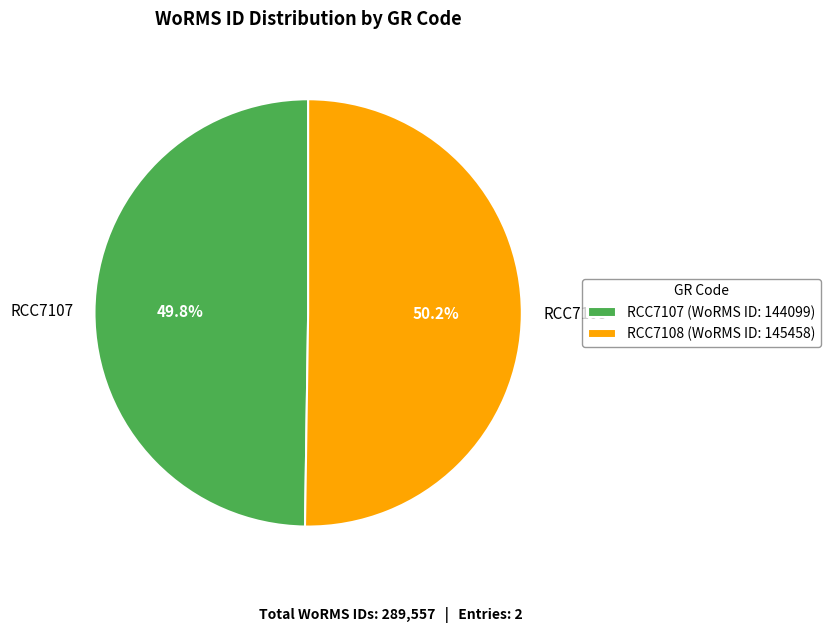

What percentage is NOT represented by RCC7108?

49.8%